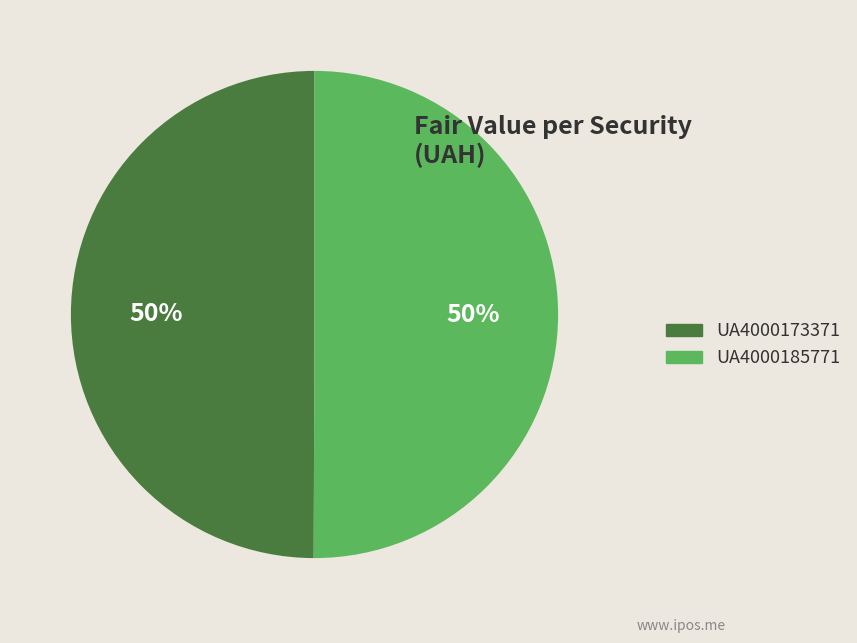

Is the sum of UA4000185771 and UA4000173371 greater than half?

Yes